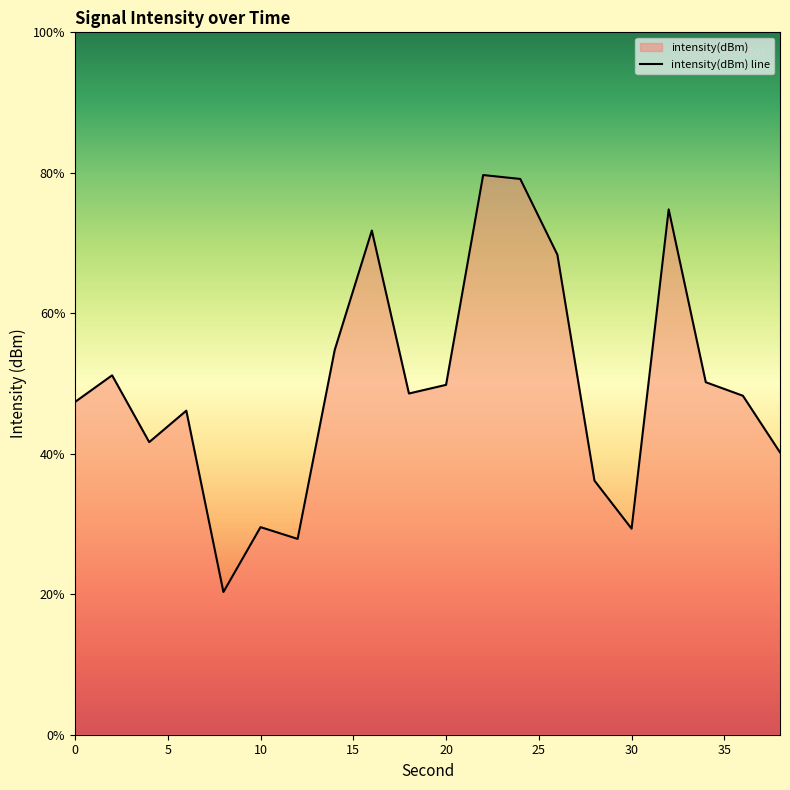

What is the sum of all values?

-2409.5